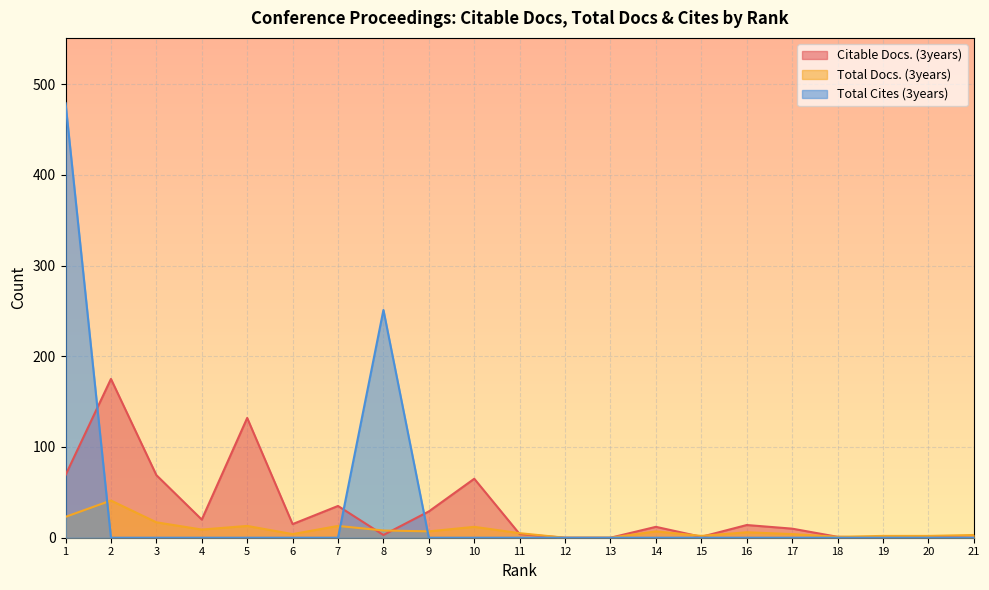

At how many categories does at least one series exceed 171?

3